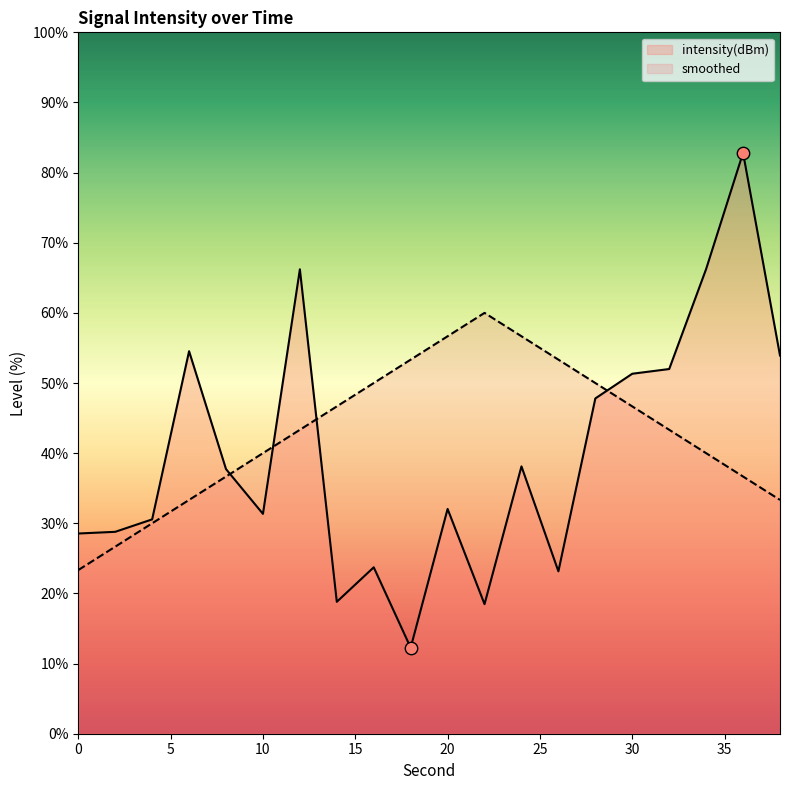

Which series reaches the minimum Y coordinate?

intensity(dBm)